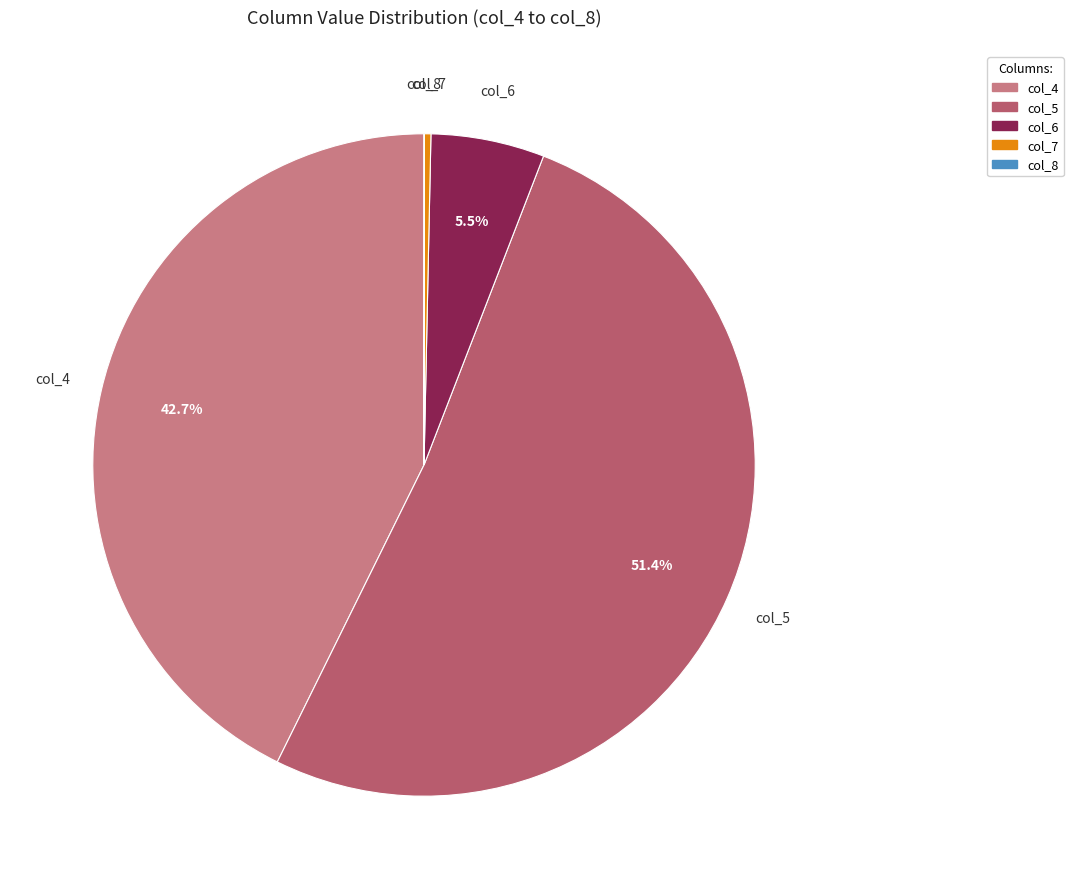

Which slice is the largest?

col_5